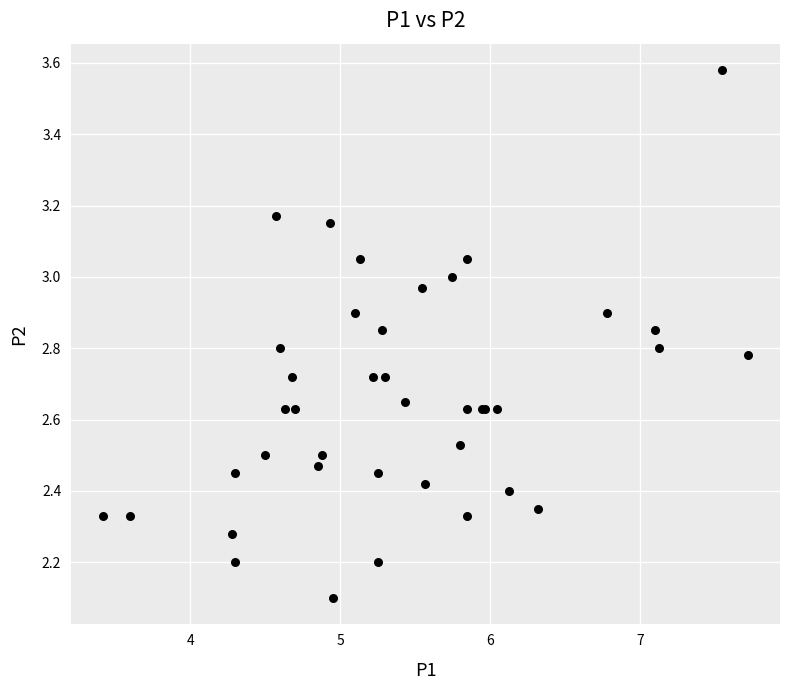

What Y value in the scatter plot is closest to 2?

2.1